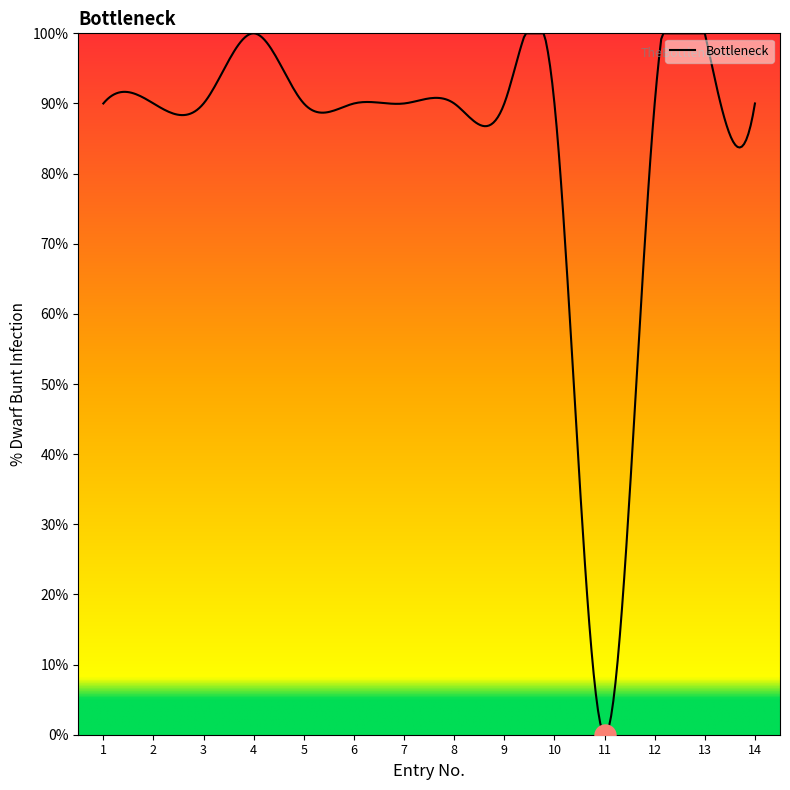

What is the greatest value displayed?

100.0